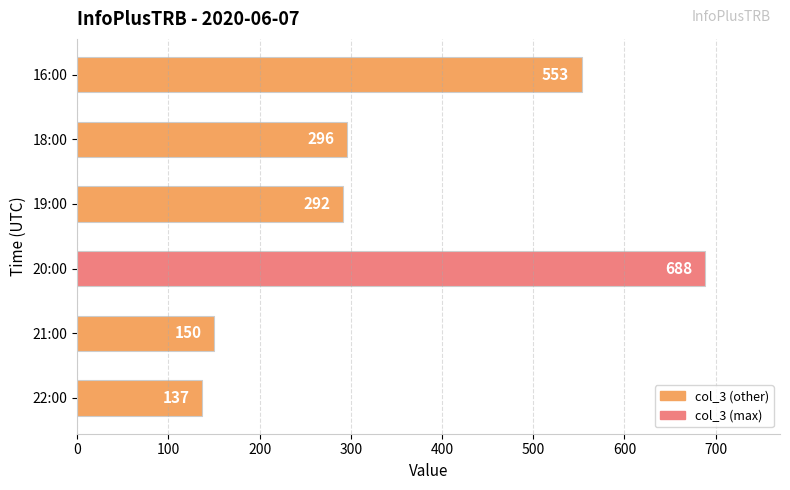

How many data points does each series have?

6